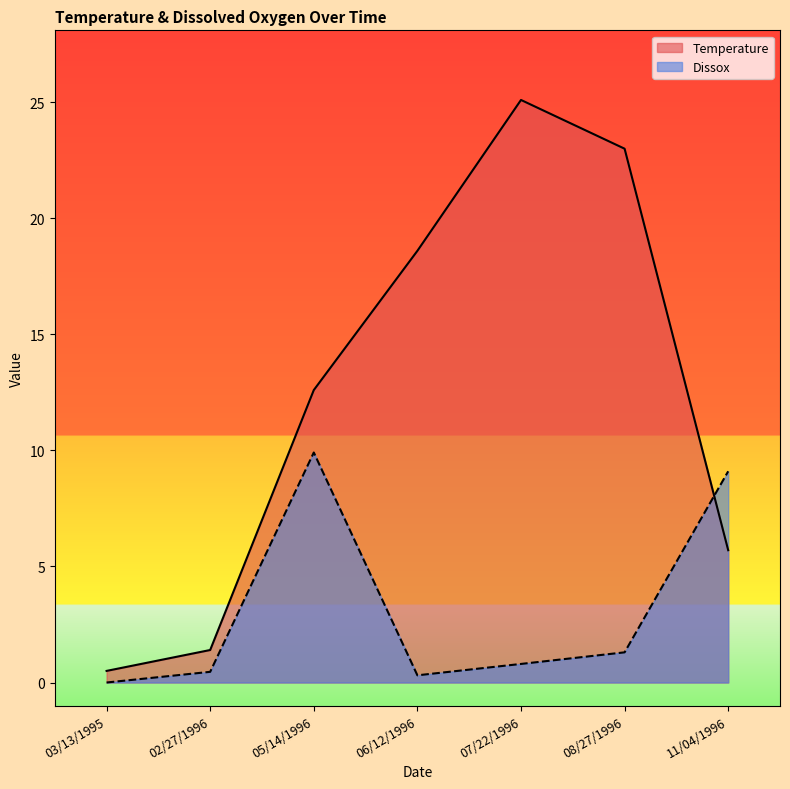

Which series changed the most between 06/12/1996 and 11/04/1996?

Temperature